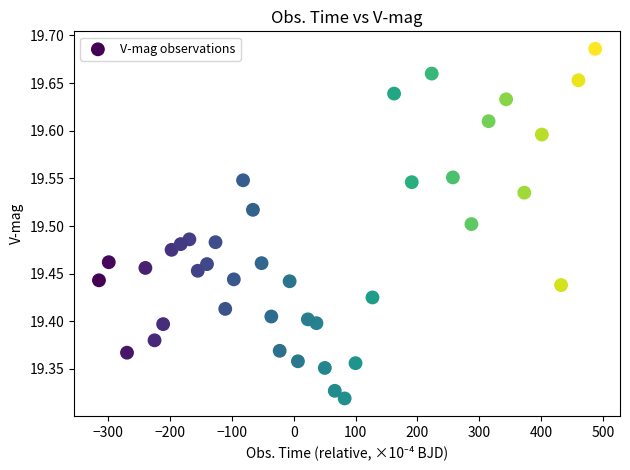

What is the range of Y values (max minus min)?

0.4